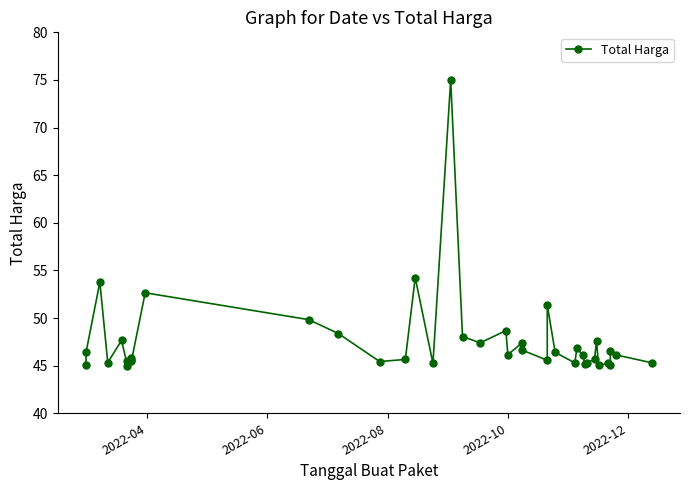

What is the greatest value displayed?

75.0